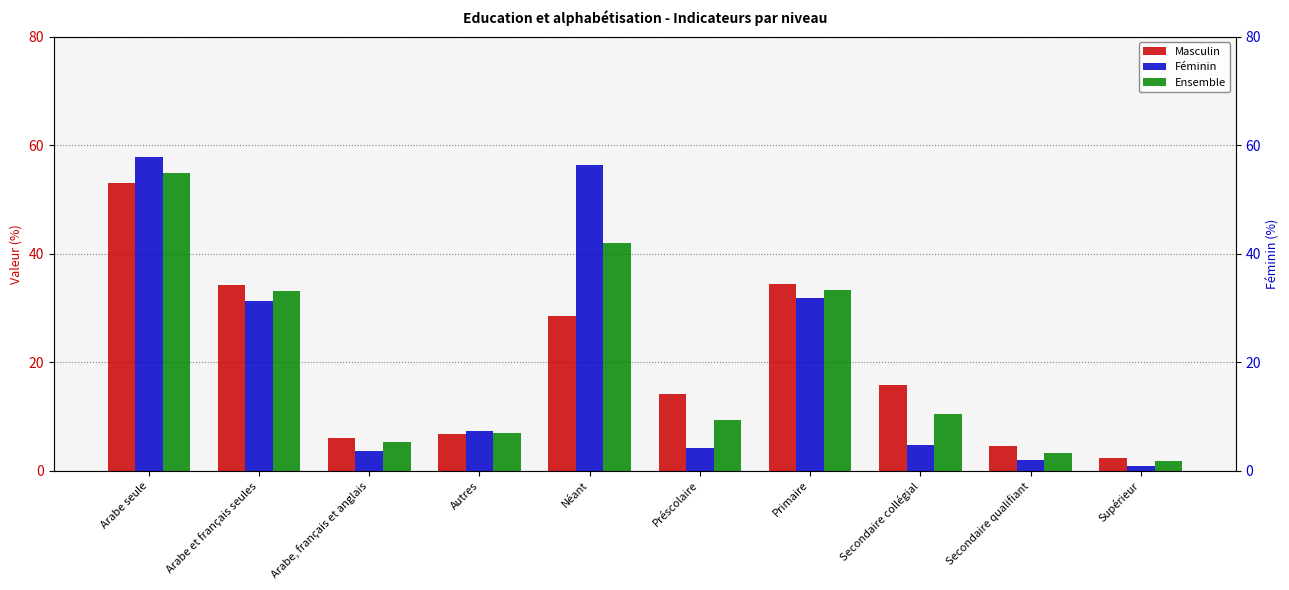

The Féminin series shows 31.9 at Primaire. True or false?

True